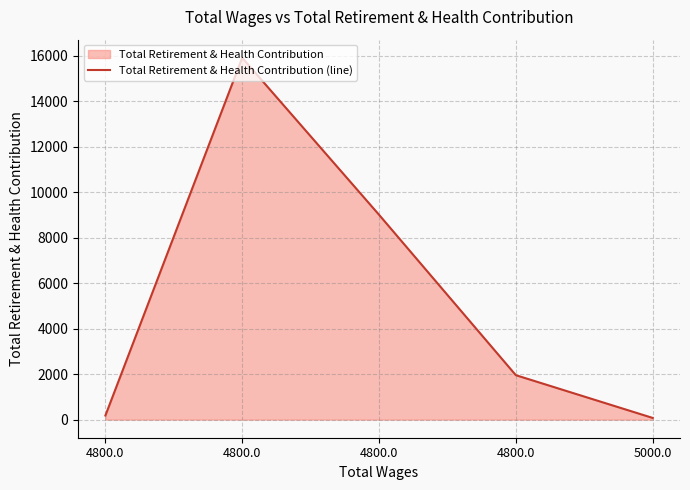

Reading left to right, what are all the values shown in this chart?

4800.0=180	4800.0=15912	4800.0=9009	4800.0=1955	5000.0=75